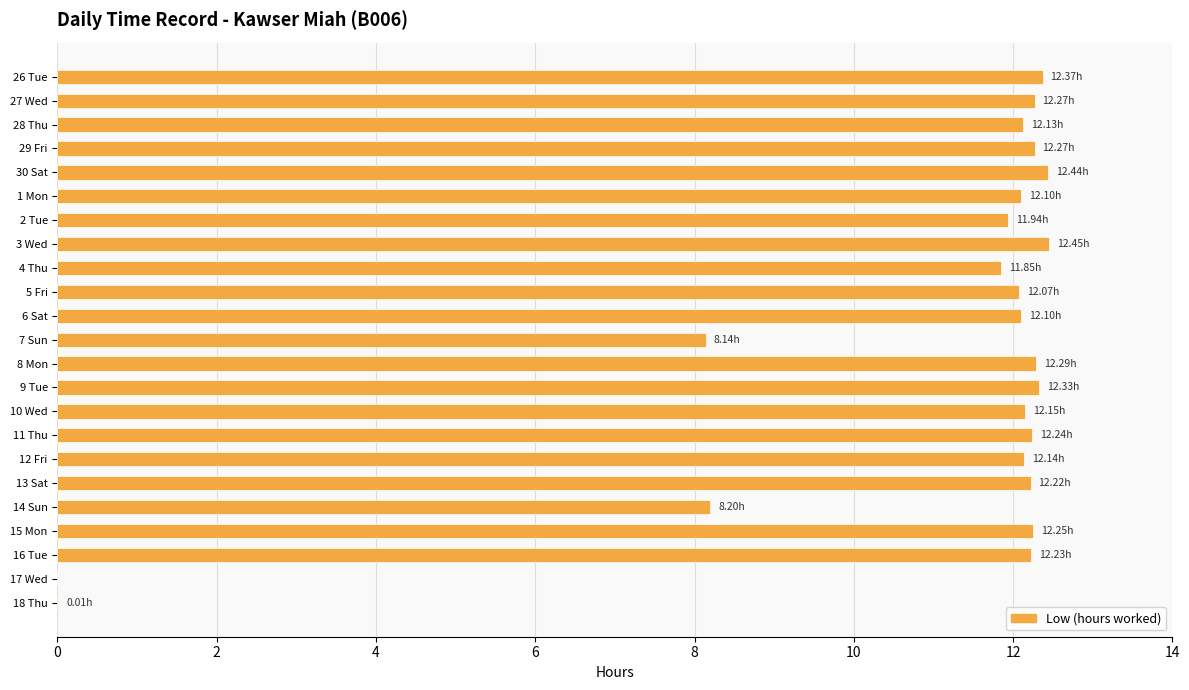

What is the sum of all values?

248.2